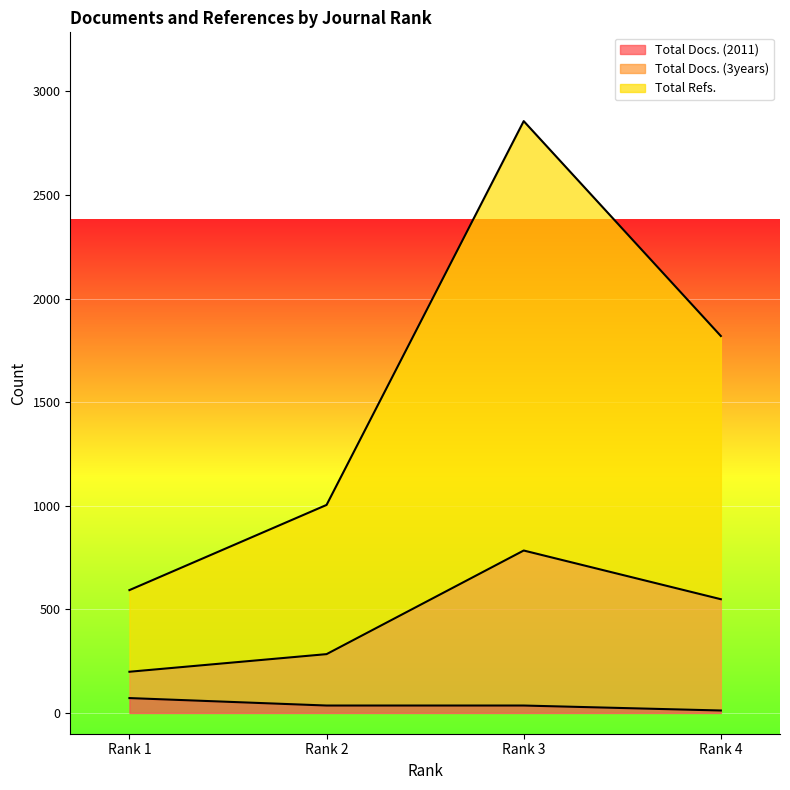

Which has a higher value, Rank 4 or Rank 2?

Rank 2